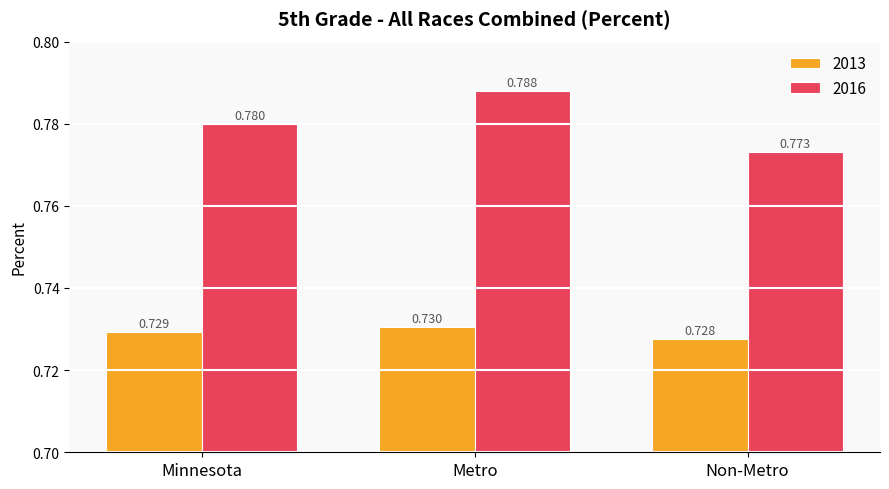

Is it true that 2013 equals 1.0 at Non-Metro?

False